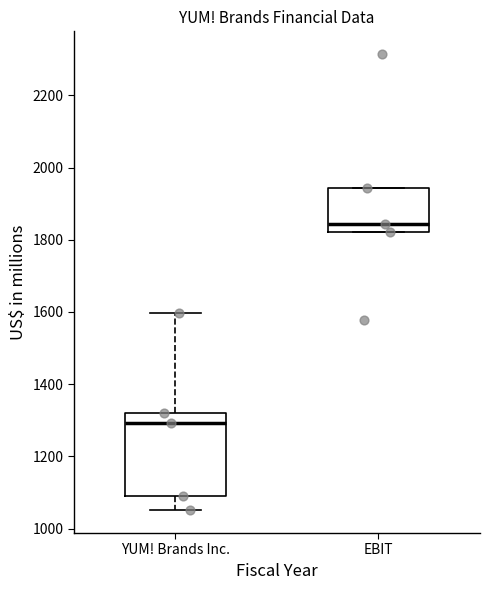

Which box is the tallest, from its lower edge to its upper edge?

YUM! Brands Inc.